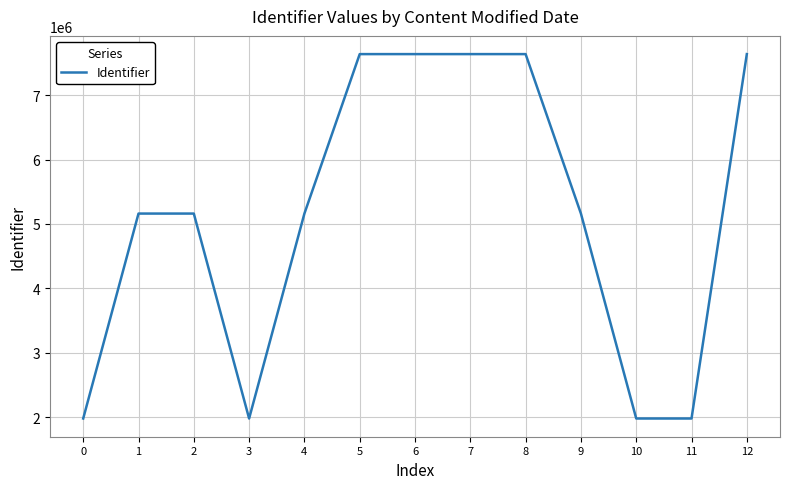

Which has a higher value, 7 or 11?

7